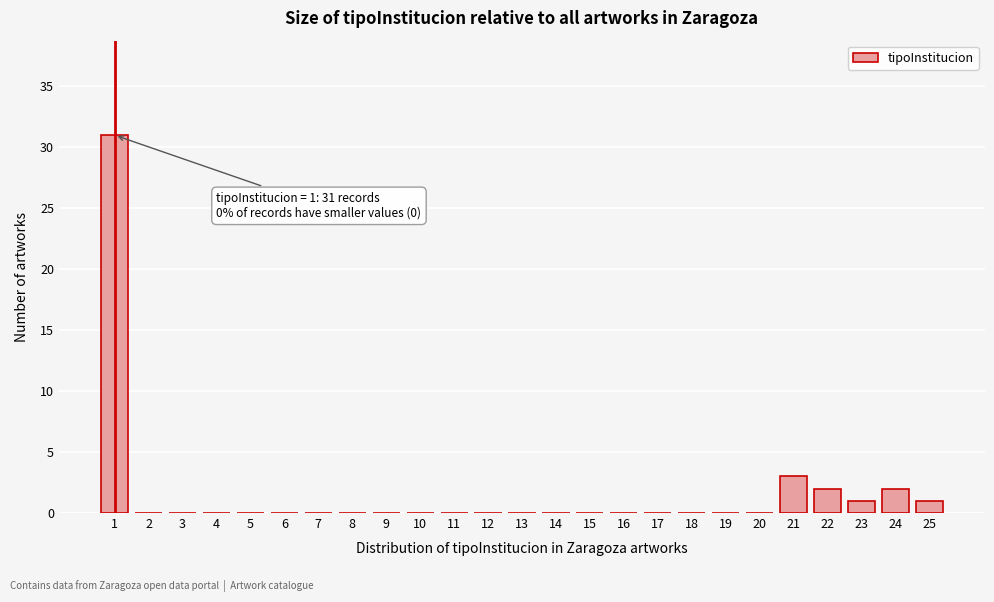

Which range on the x-axis has the tallest bar?

0.5 to 1.5